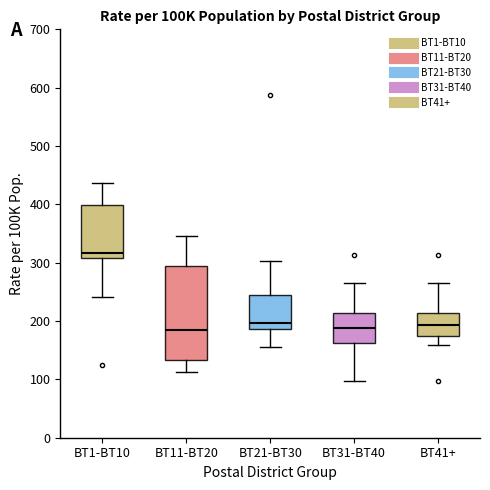

Comparing the boxes themselves (not the whiskers), which one is the tallest?

BT11-BT20